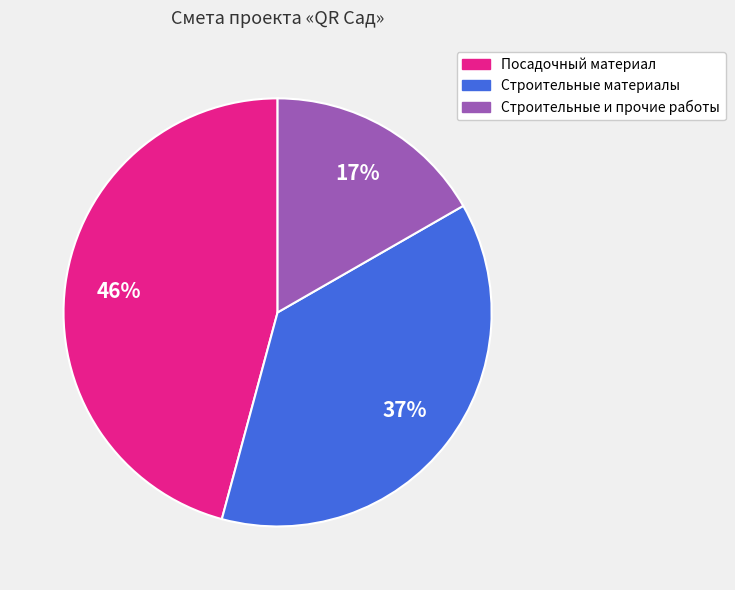

True or false: Строительные материалы accounts for 37% of the total.

True